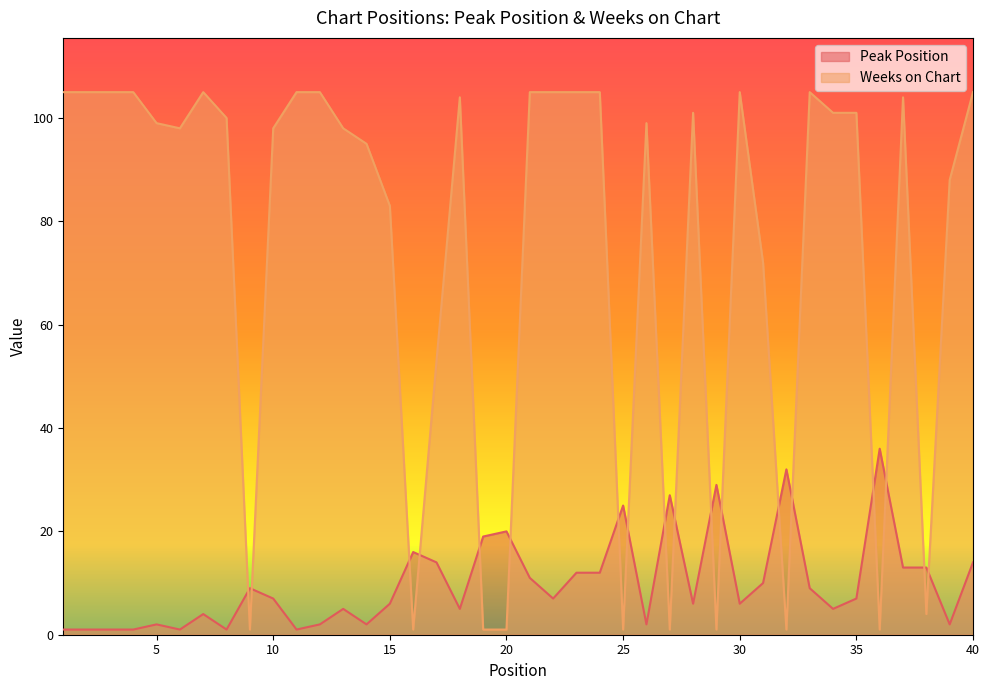

Which category has the lowest value in the Peak Position series?

1